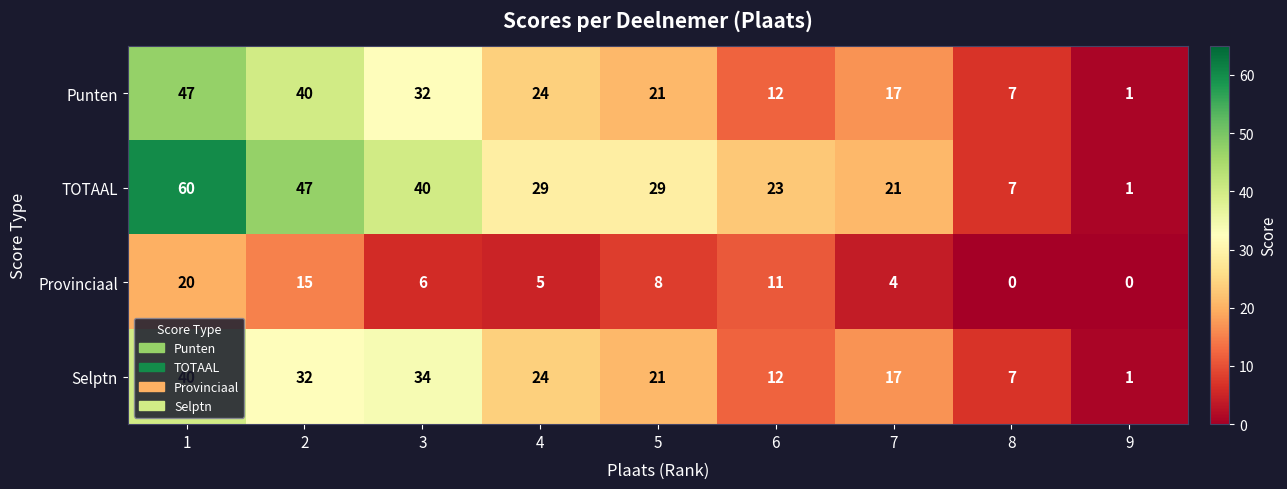

What value does the Punten series have at 2?

40